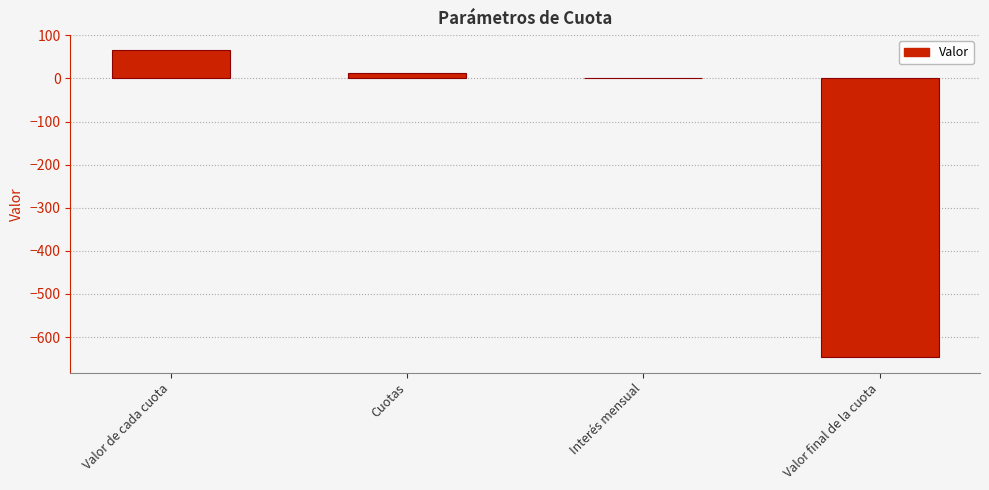

The value at Valor de cada cuota is 65.0. True or false?

True